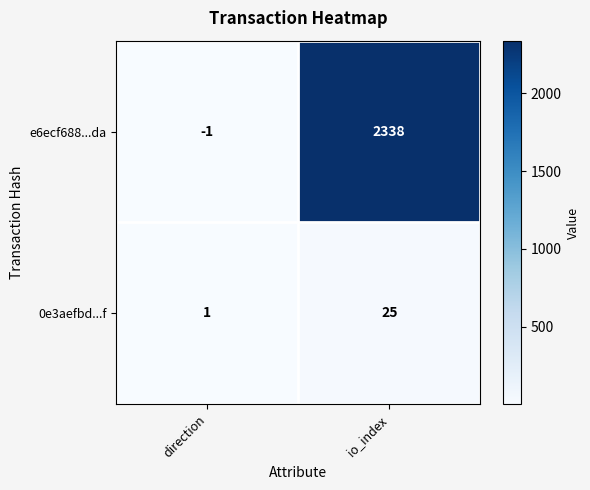

What is the sum of the 0e3aefbd...f values at io_index and direction?

26